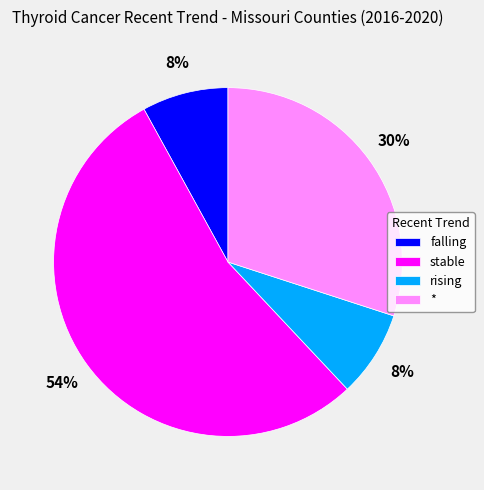

What is the ratio of the value at rising to the value at *?

0.3